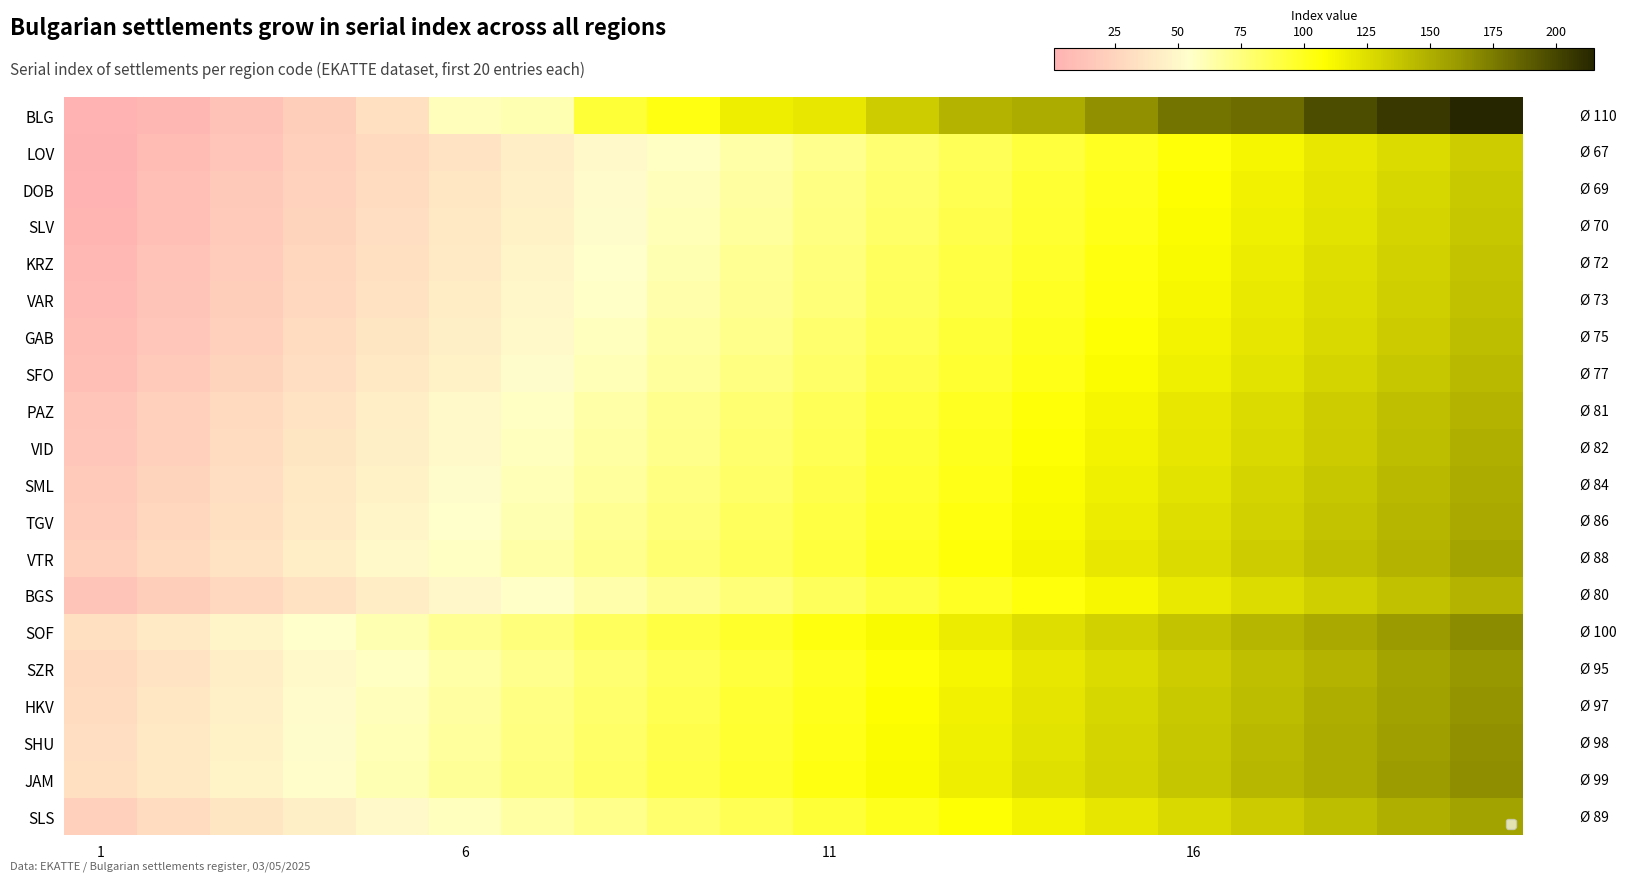

Which series has the largest total across all categories?

BLG